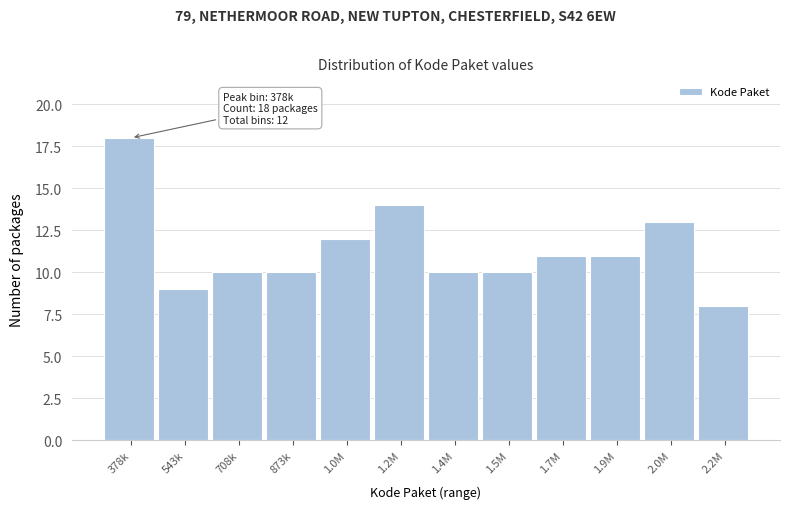

Reading right to left, what are all the values shown in this chart?

8	13	11	11	10	10	14	12	10	10	9	18